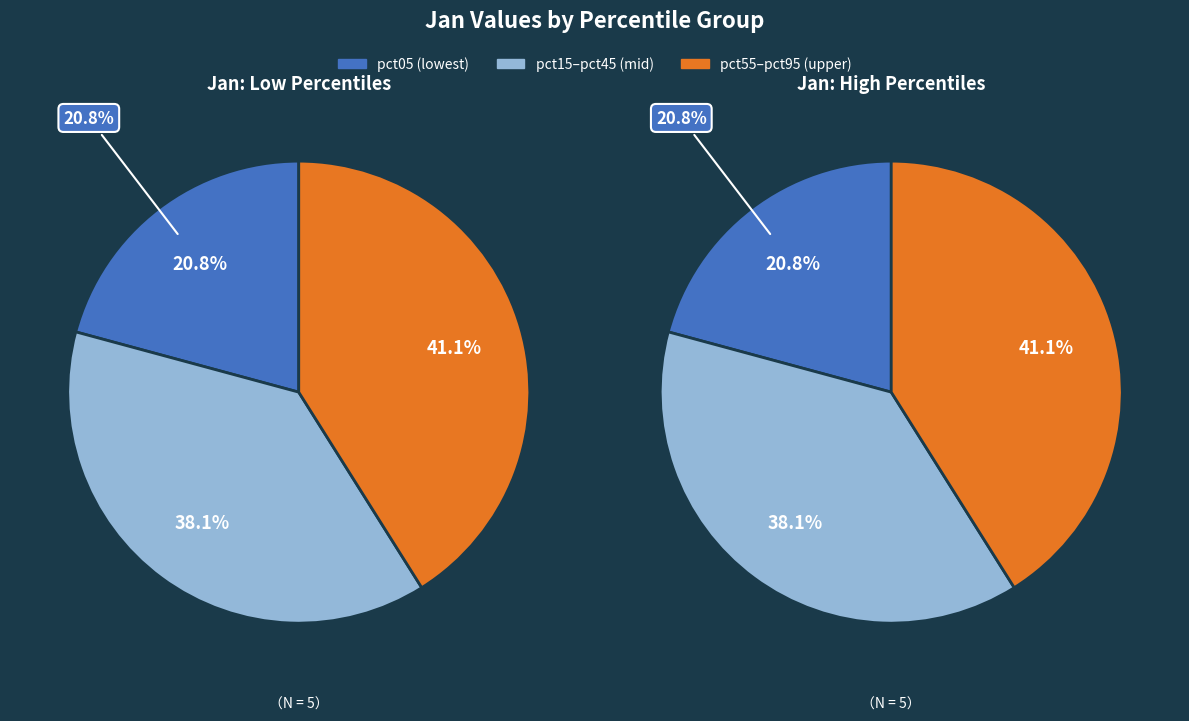

Does pct85 account for over 50% of the chart?

No